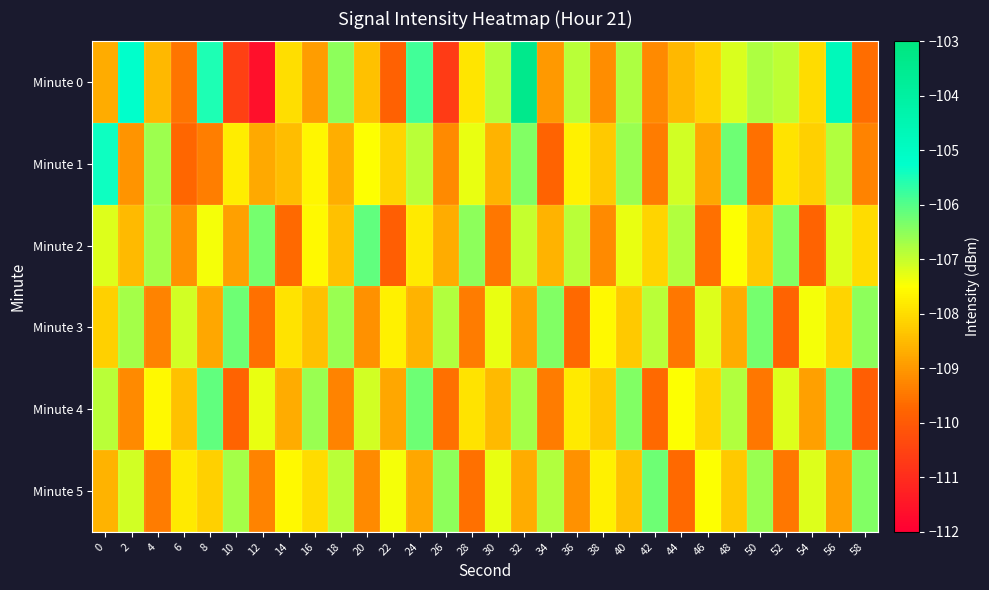

Count the number of categories in the chart.

30